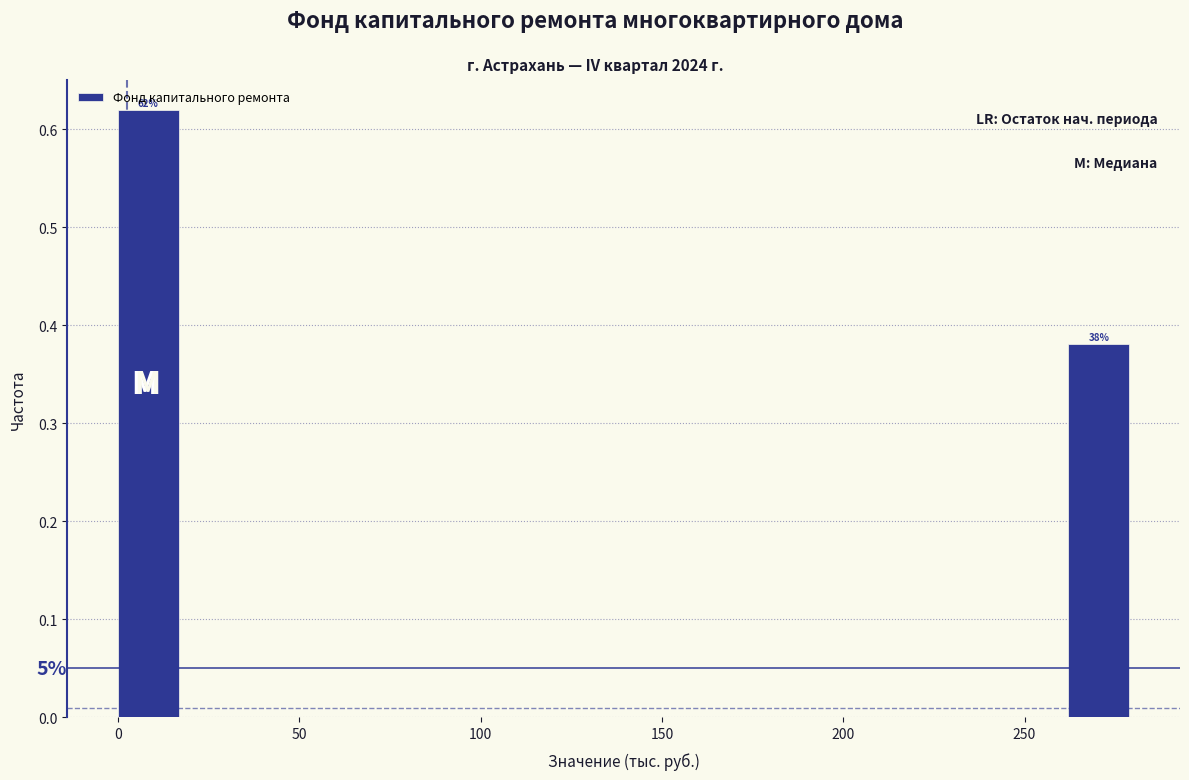

Around what value on the x-axis is the tallest bar? Give the approximate position of its centre, as read against the axis.

10